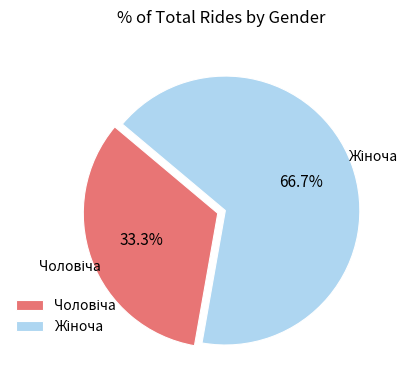

Is there any slice that represents more than half of the pie?

Yes